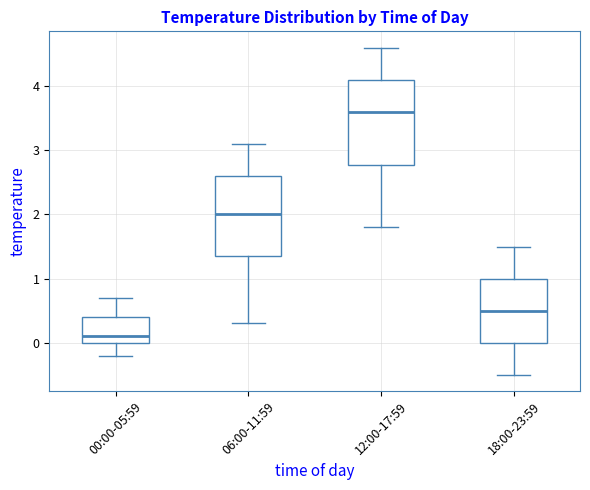

Reading left to right, read every box against the y-axis: the position of its median line, the range the box covers, and the ends of its whiskers. The values are not printed on the chart, so give them approximately, as read against the axis.

00:00-05:59: median 0.1, box 0.0 to 0.4, whiskers -0.2 to 0.7
06:00-11:59: median 2.0, box 1.4 to 2.6, whiskers 0.3 to 3.1
12:00-17:59: median 3.6, box 2.8 to 4.1, whiskers 1.8 to 4.6
18:00-23:59: median 0.5, box 0.0 to 1.0, whiskers -0.5 to 1.5